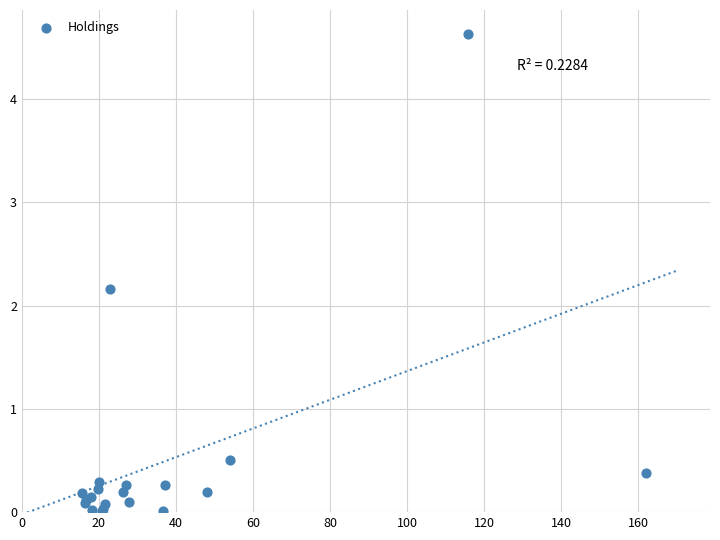

What Y value in the scatter plot is closest to 2?

2.2